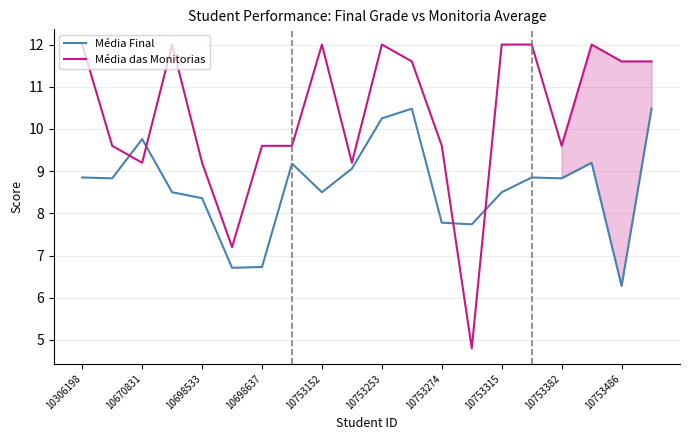

Rank the series by their maximum value, from highest to lowest.

Média das Monitorias, Média Final